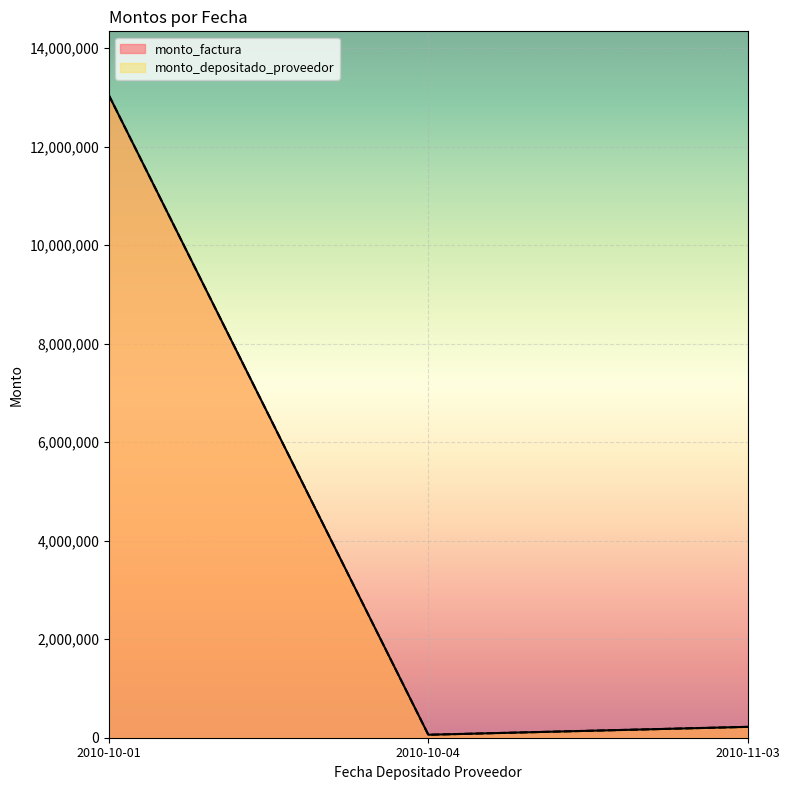

How many lines are shown in the chart?

2